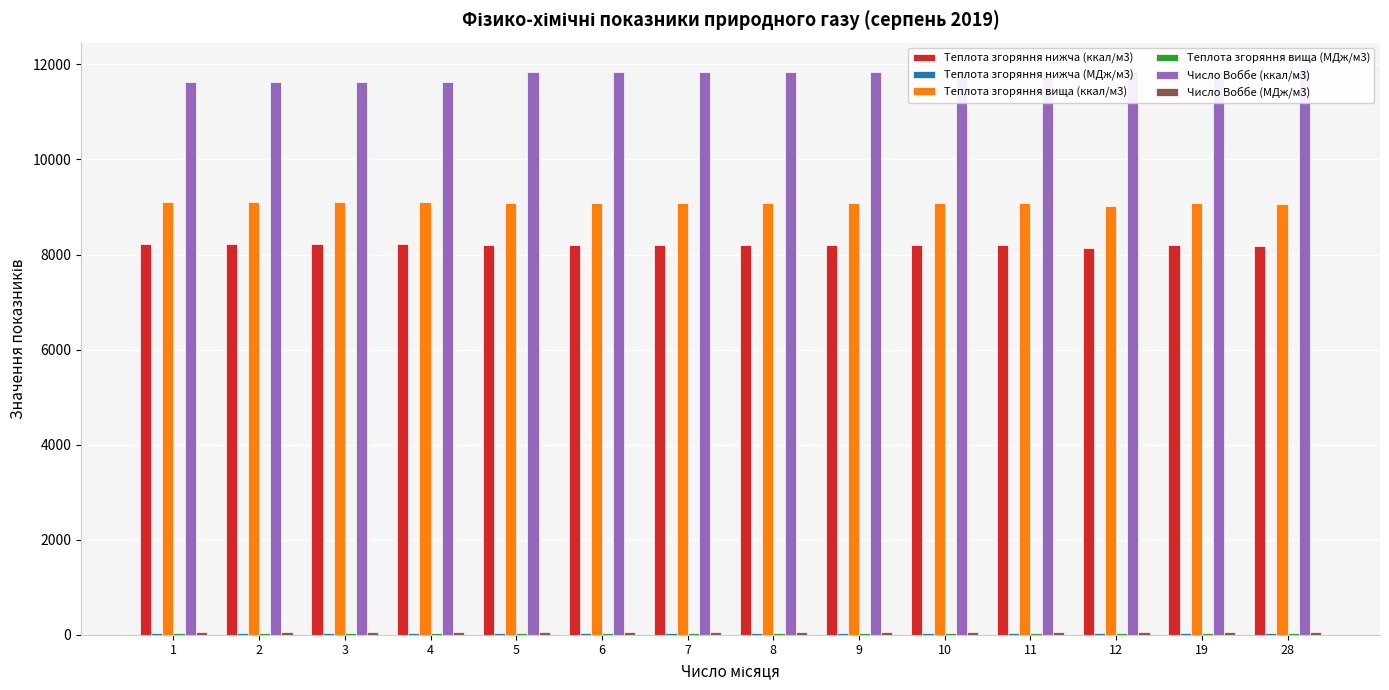

How many categories are shown in the chart?

14